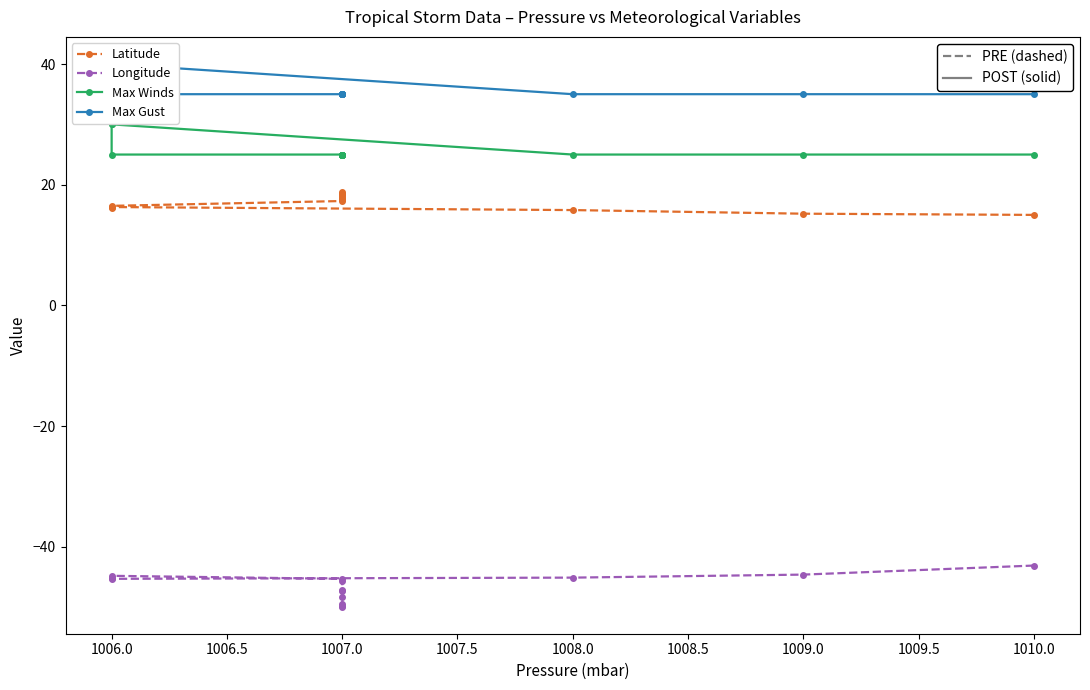

How many lines are shown in the chart?

4